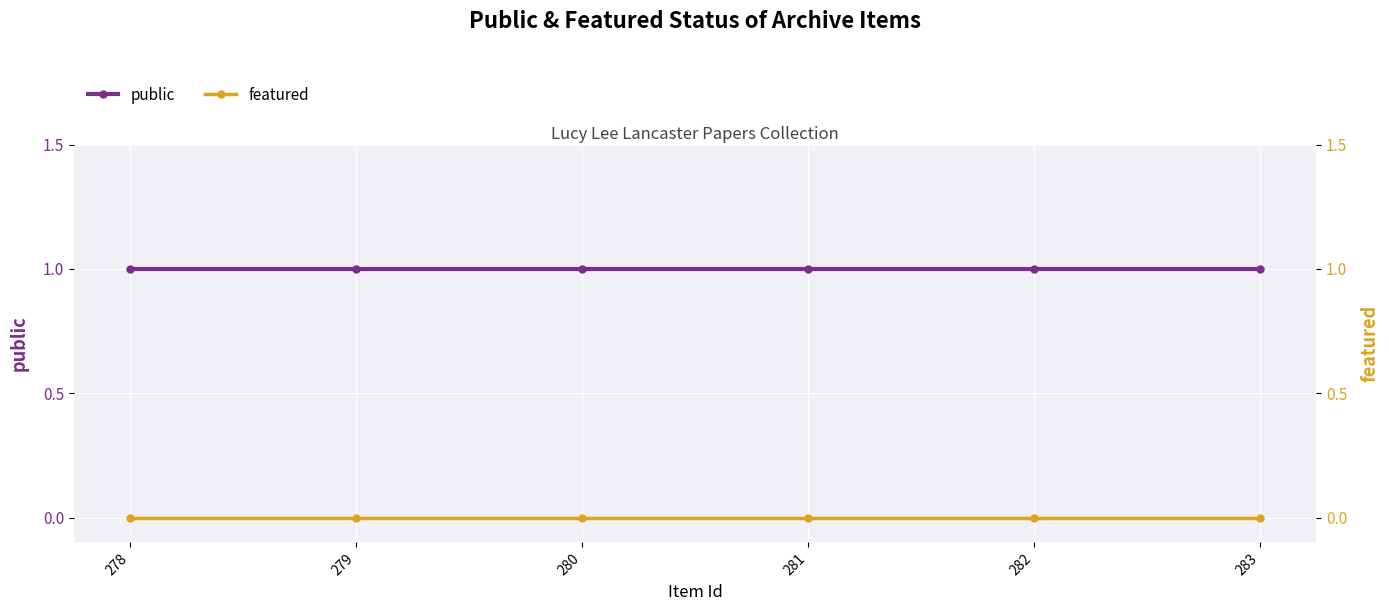

Does the chart display data point markers on the line(s)?

Yes